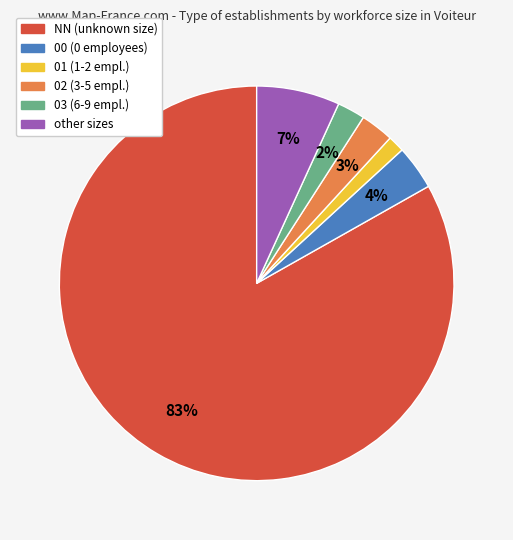

Does NN account for over 50% of the chart?

Yes